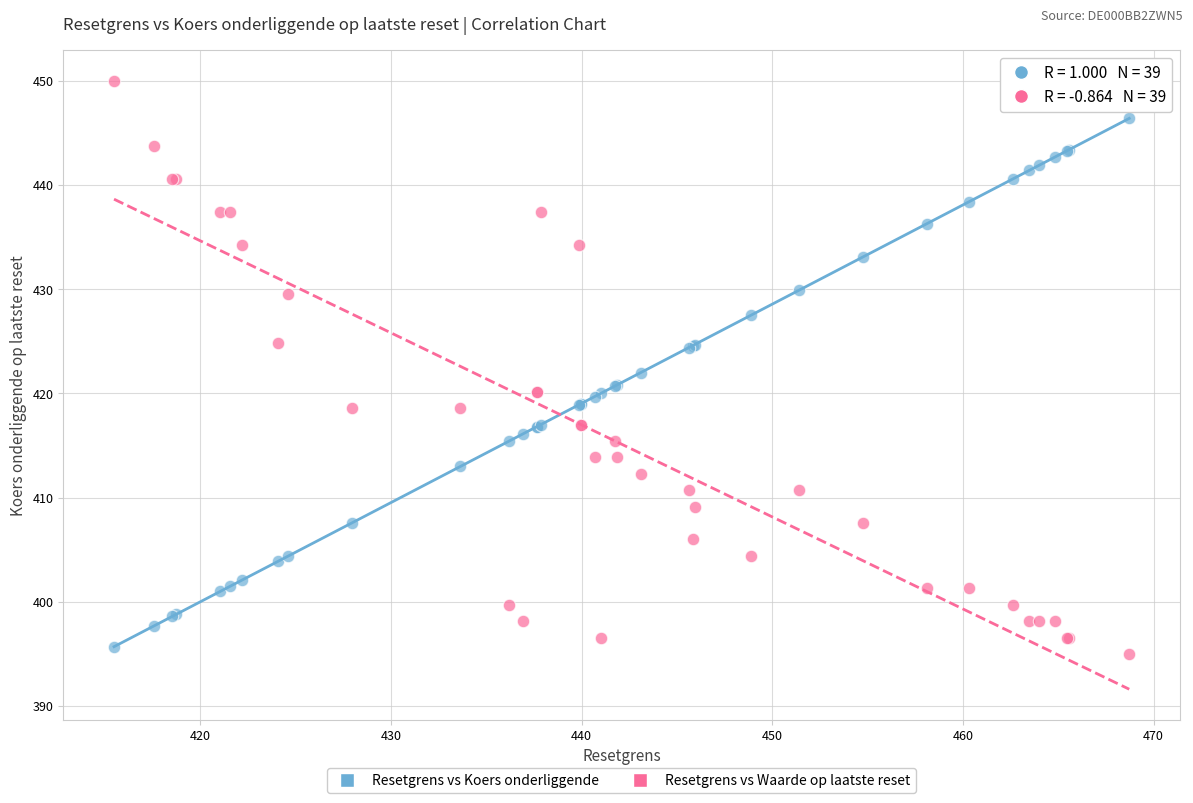

Which series has the largest Y range (max minus min)?

Resetgrens vs Waarde op laatste reset